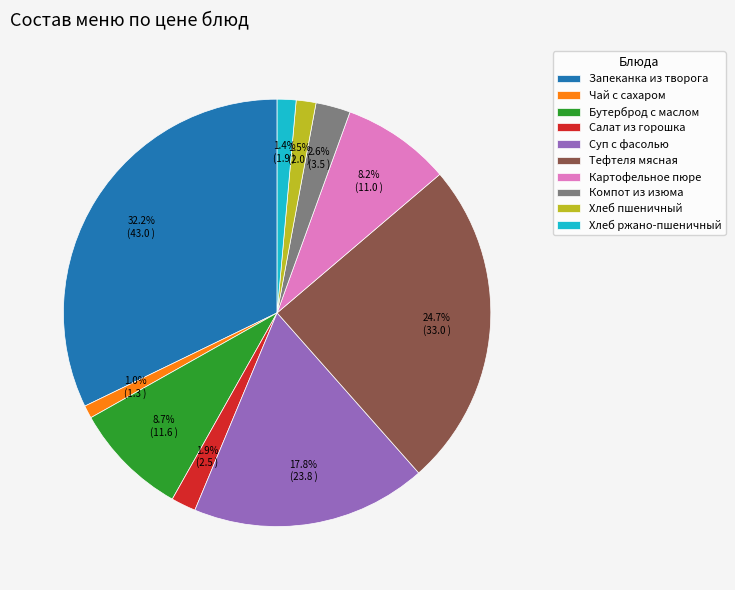

Is Картофельное пюре the majority of the pie?

No